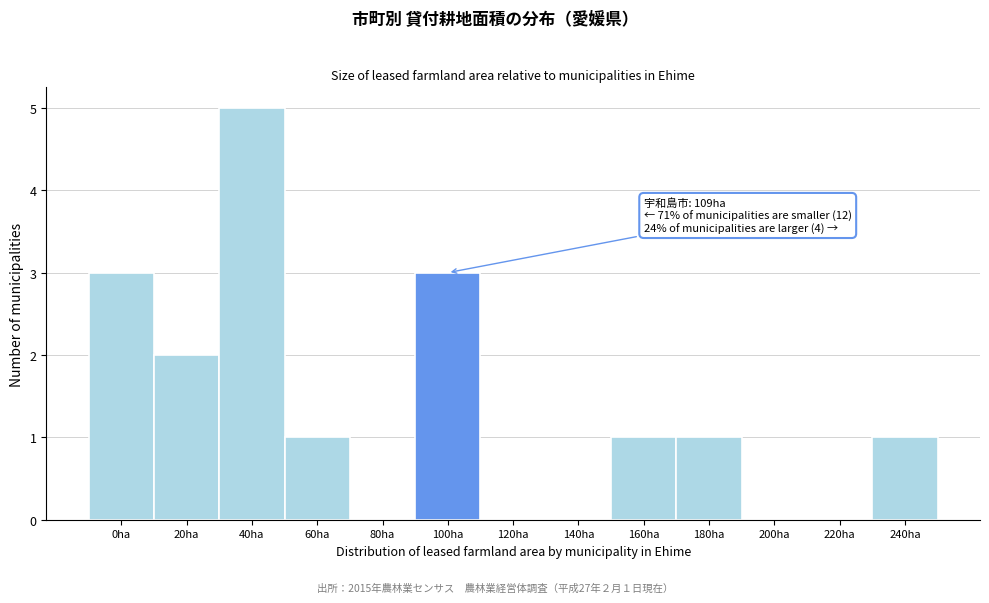

Reading right to left, extract all data points from this chart.

240ha=1	220ha=0	200ha=0	180ha=1	160ha=1	140ha=0	120ha=0	100ha=3	80ha=0	60ha=1	40ha=5	20ha=2	0ha=3